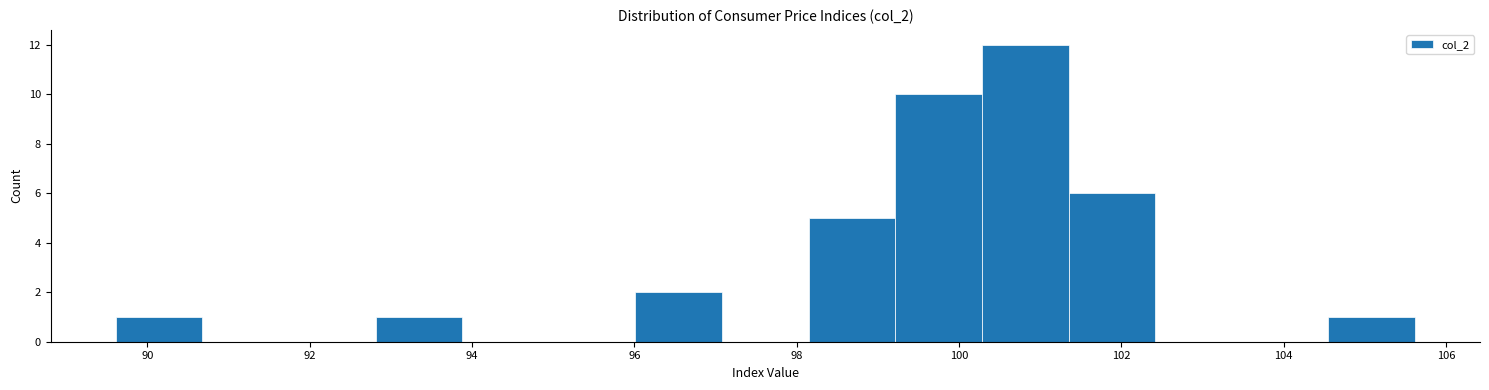

Over which range of the x-axis is the bar tallest?

100.2 to 101.4